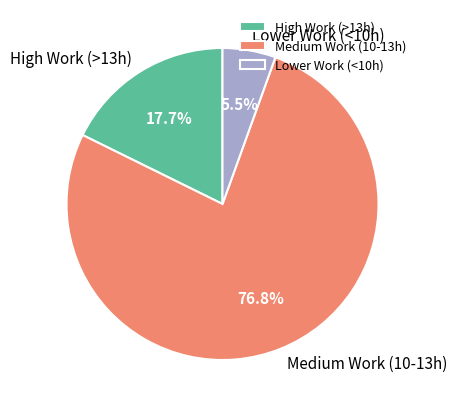

Which has a higher value, Medium Work (10-13h) or High Work (>13h)?

Medium Work (10-13h)